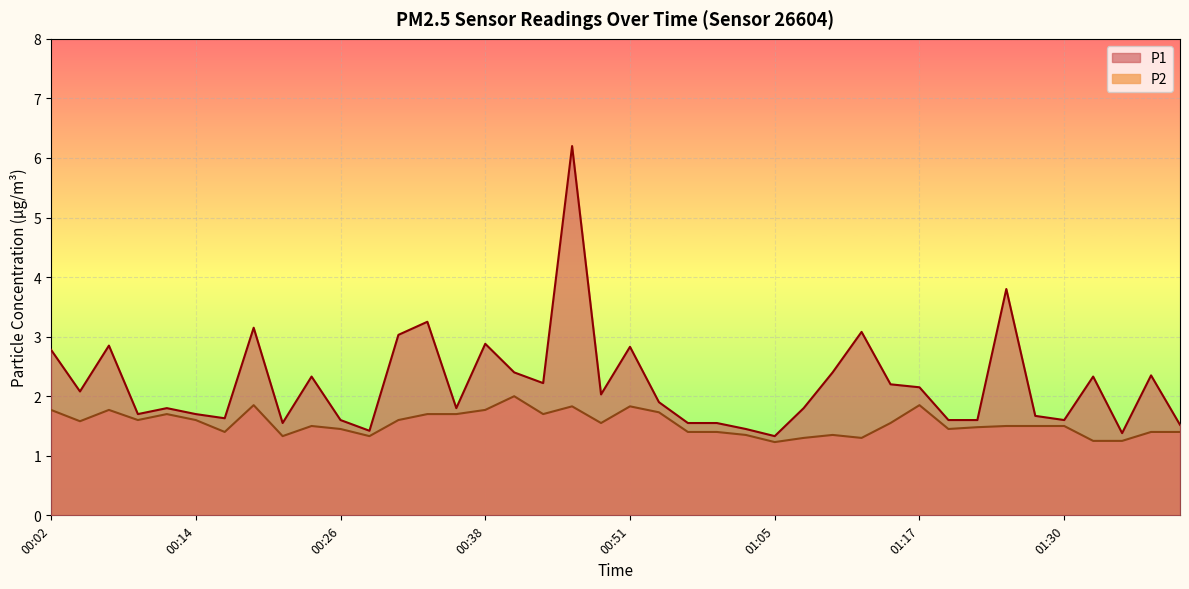

What are all the series names shown in the legend?

P1, P2